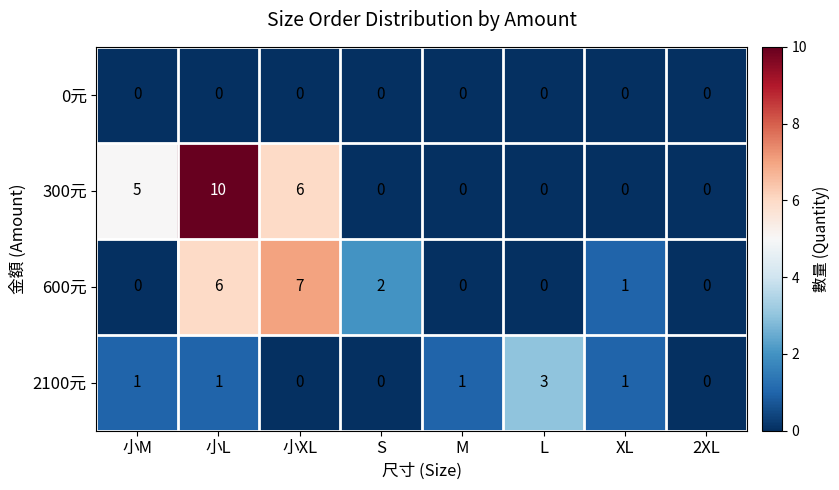

At how many categories does at least one series exceed 6?

2